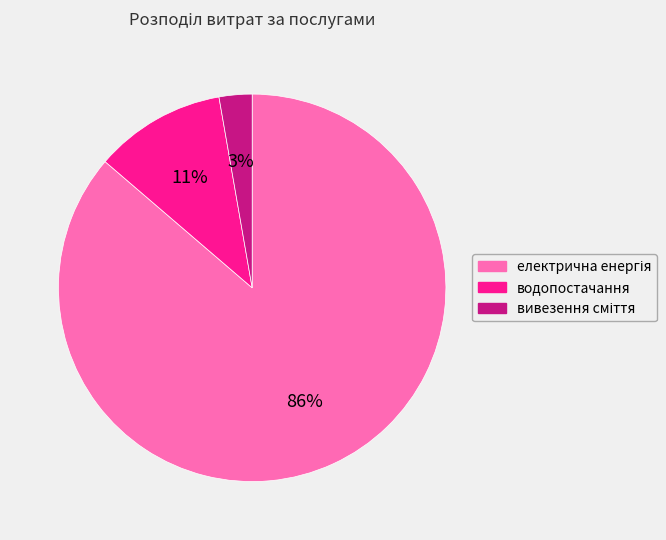

Does any single category account for the majority?

Yes